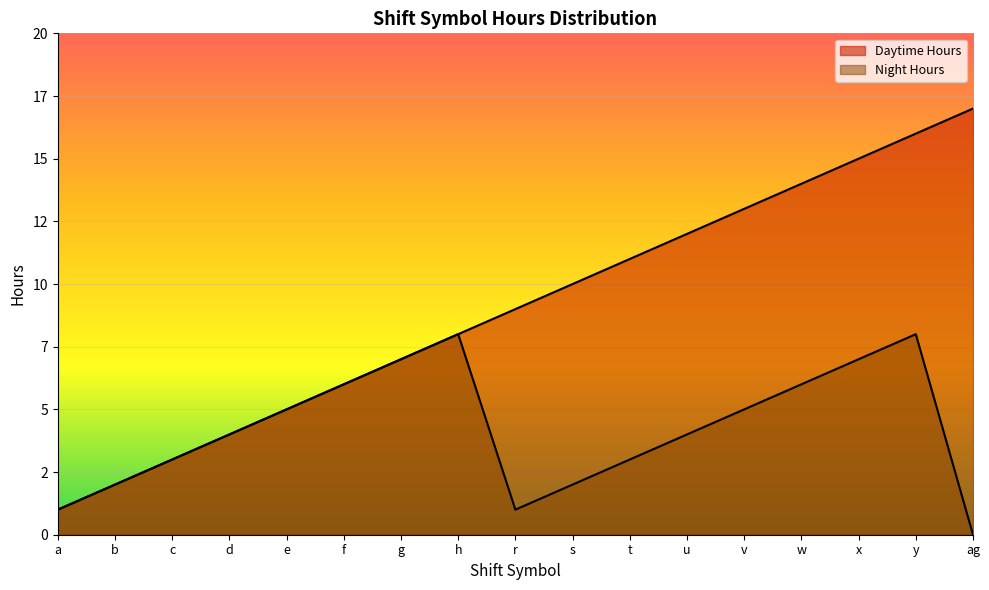

Reading left to right, transcribe all the data shown in this chart.

Daytime Hours: 1	2	3	4	5	6	7	8	9	10	11	12	13	14	15	16	17
Night Hours: 1	2	3	4	5	6	7	8	1	2	3	4	5	6	7	8	0